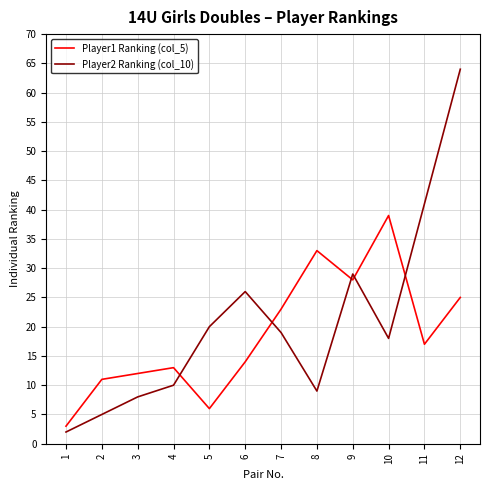

Reading left to right, what are all the values shown in this chart?

Player1 Ranking (col_5): 1=3	2=11	3=12	4=13	5=6	6=14	7=23	8=33	9=28	10=39	11=17	12=25
Player2 Ranking (col_10): 1=2	2=5	3=8	4=10	5=20	6=26	7=19	8=9	9=29	10=18	11=41	12=64